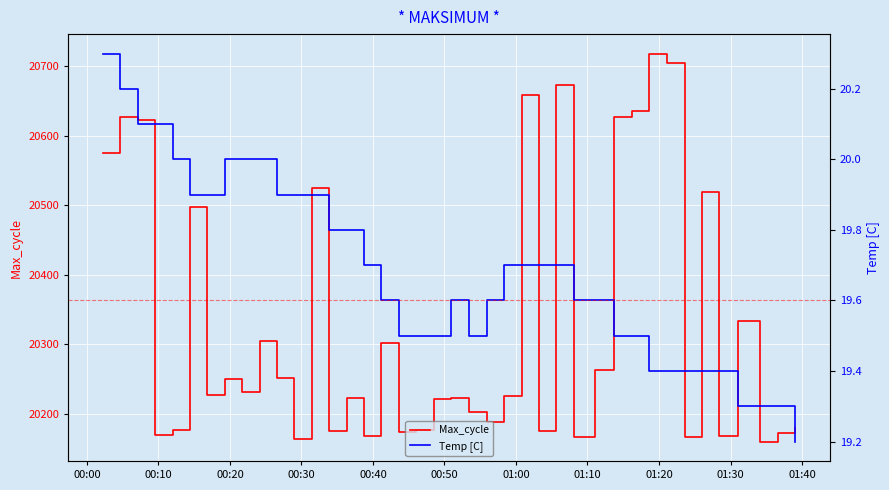

What is the minimum value for Max_cycle?

20160